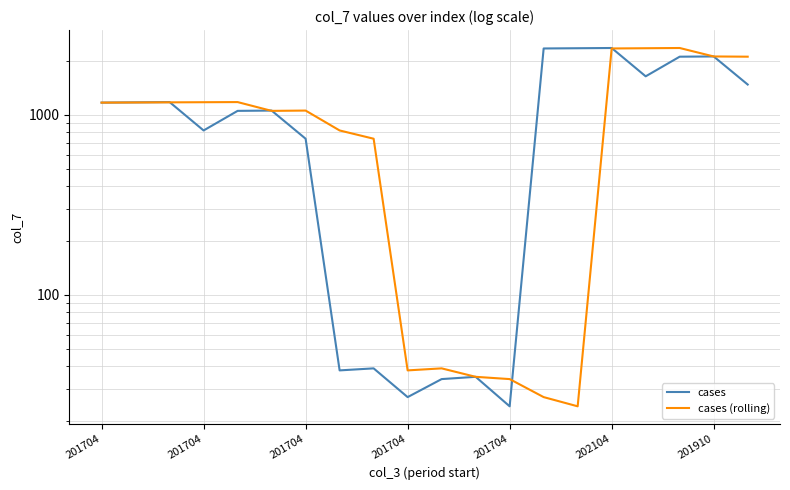

List the series in order of their peak value, highest first.

cases, cases (rolling)